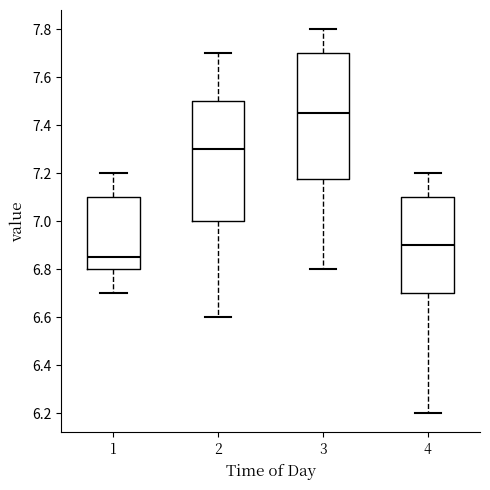

Which box is the tallest, from its lower edge to its upper edge?

3